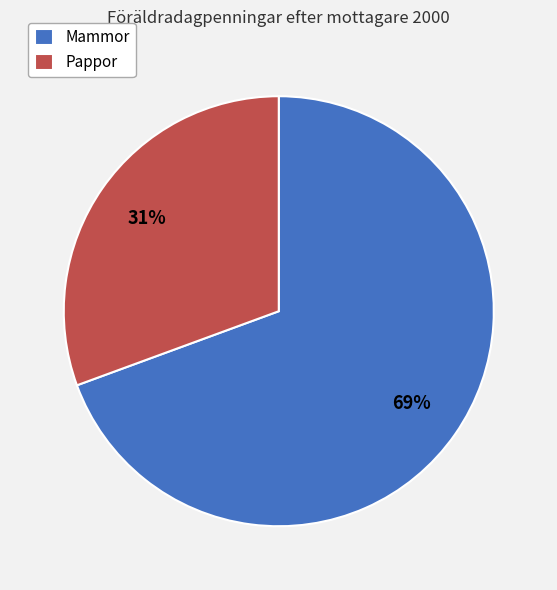

To the nearest percent, what is the average slice percentage?

50%